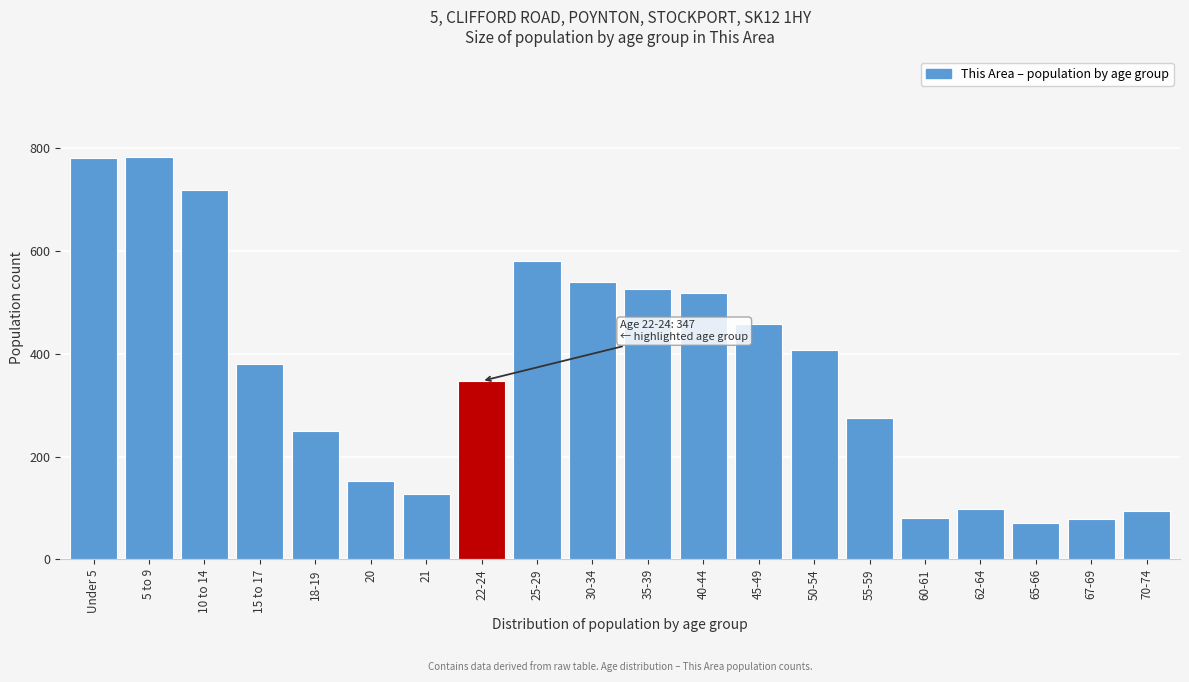

Is it true that the value at 18-19 is 369?

False